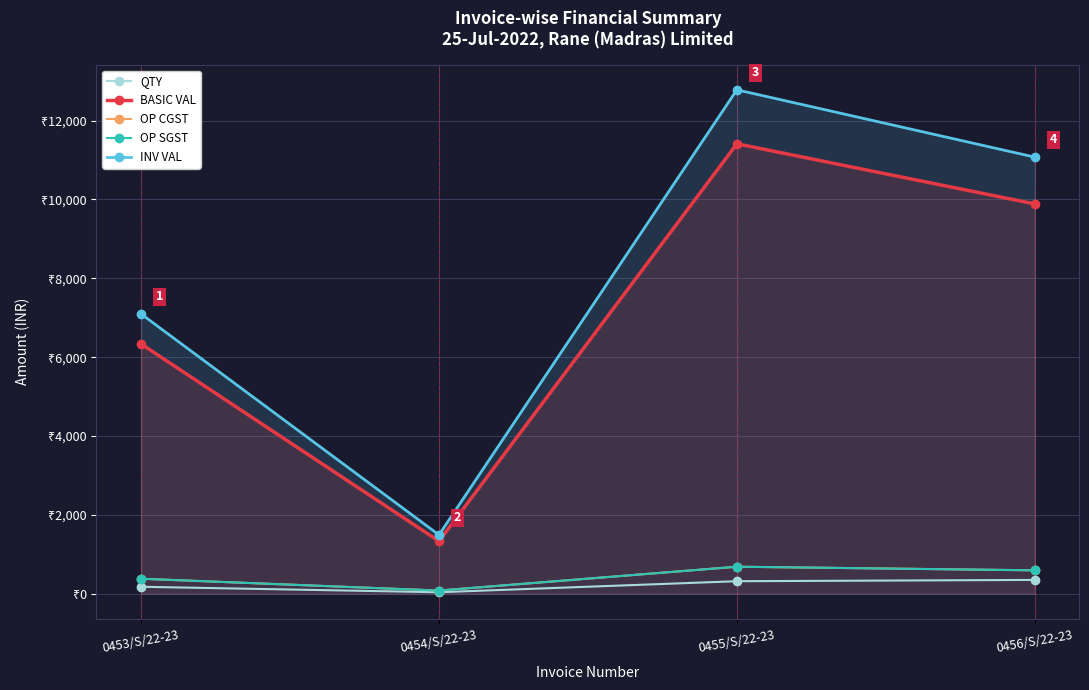

How many data points in OP SGST are less than 593?

2